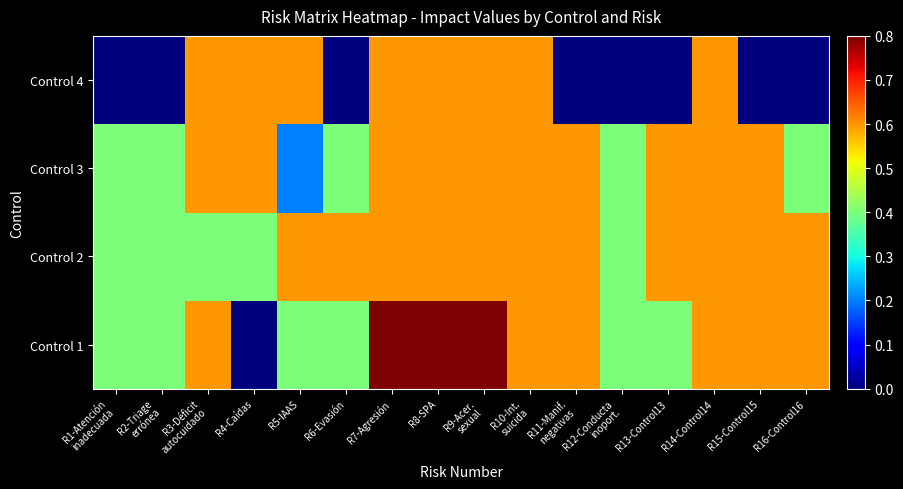

Which series has the largest range (max minus min)?

Control 1